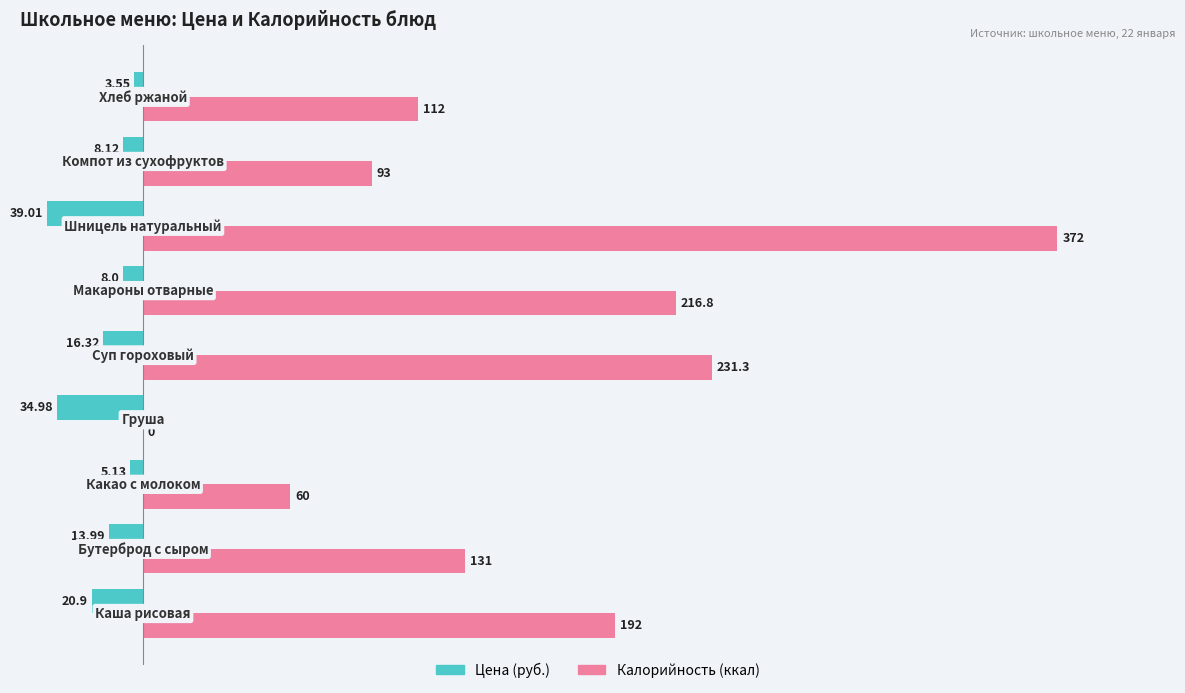

How many data points does each series have?

9